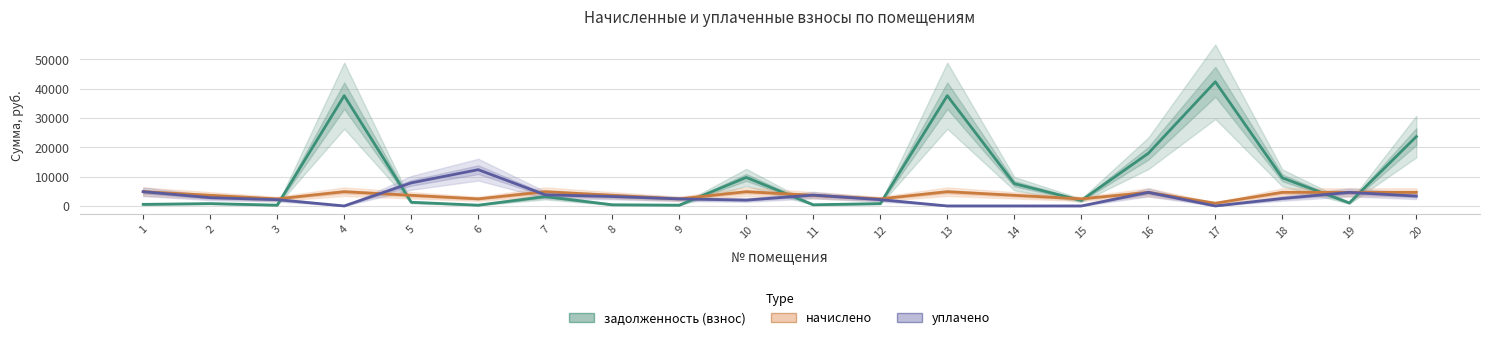

At which category does уплачено reach its first local peak?

6